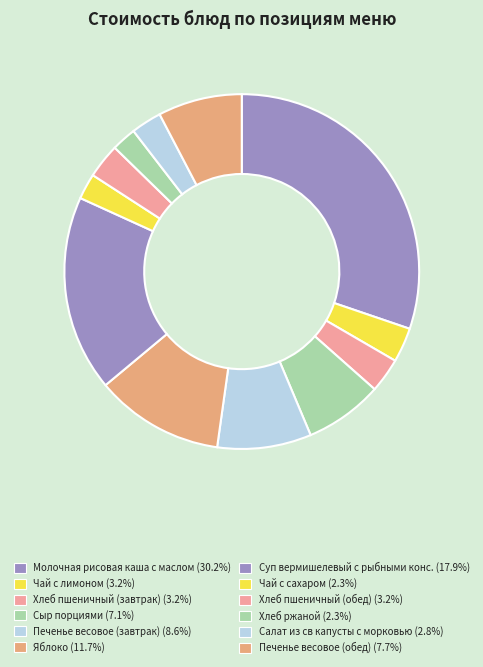

Count the number of slices in the pie.

12